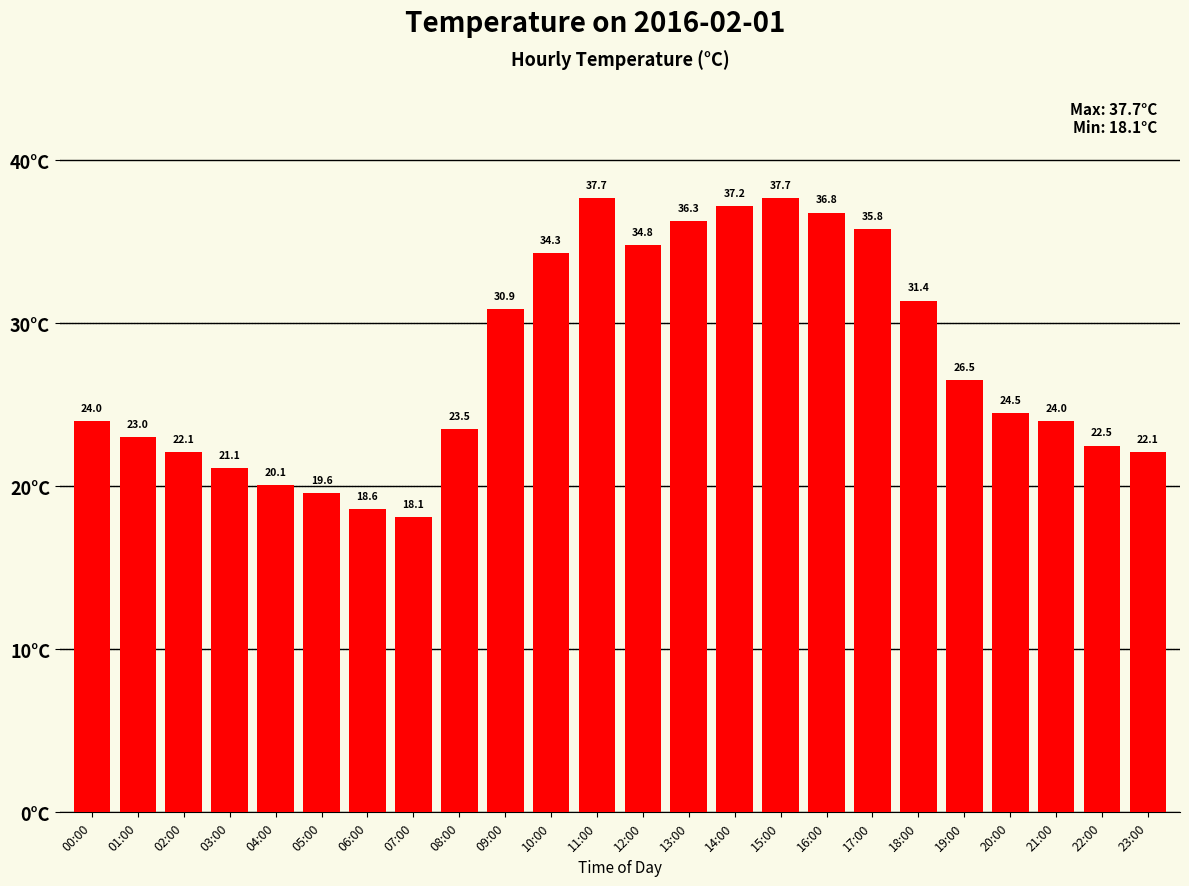

What is the greatest value displayed?

37.7